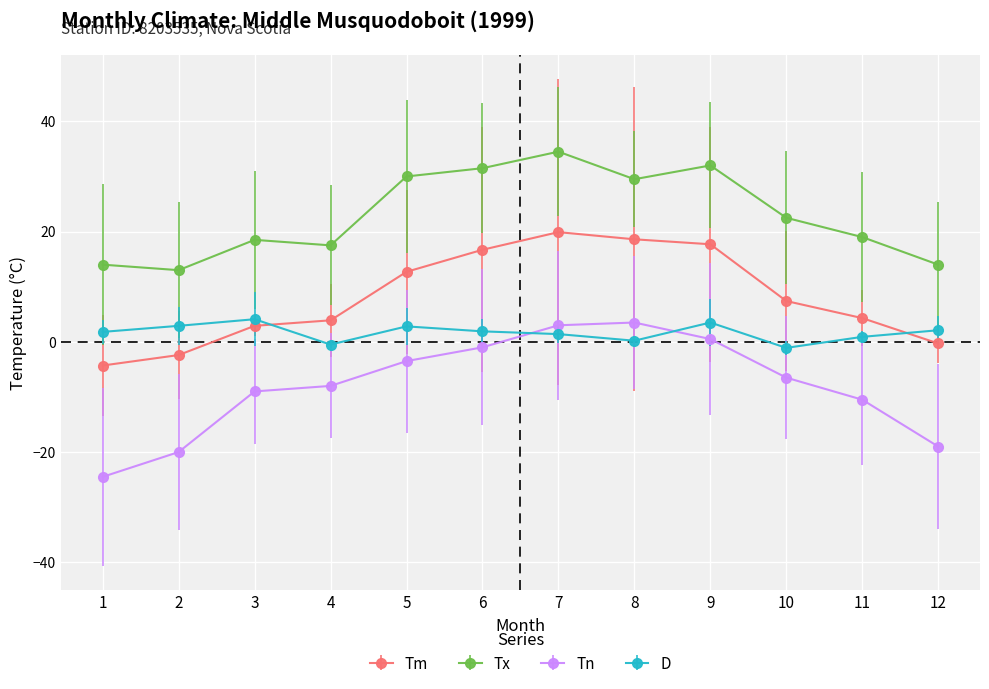

List the series in order of their overall mean, highest first.

Tx, Tm, D, Tn